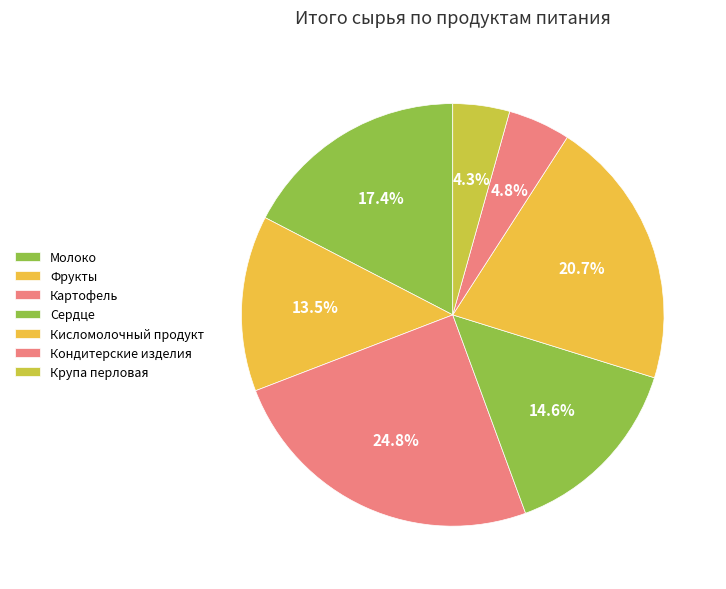

What percentage is the Молоко slice, to the nearest percent?

17%